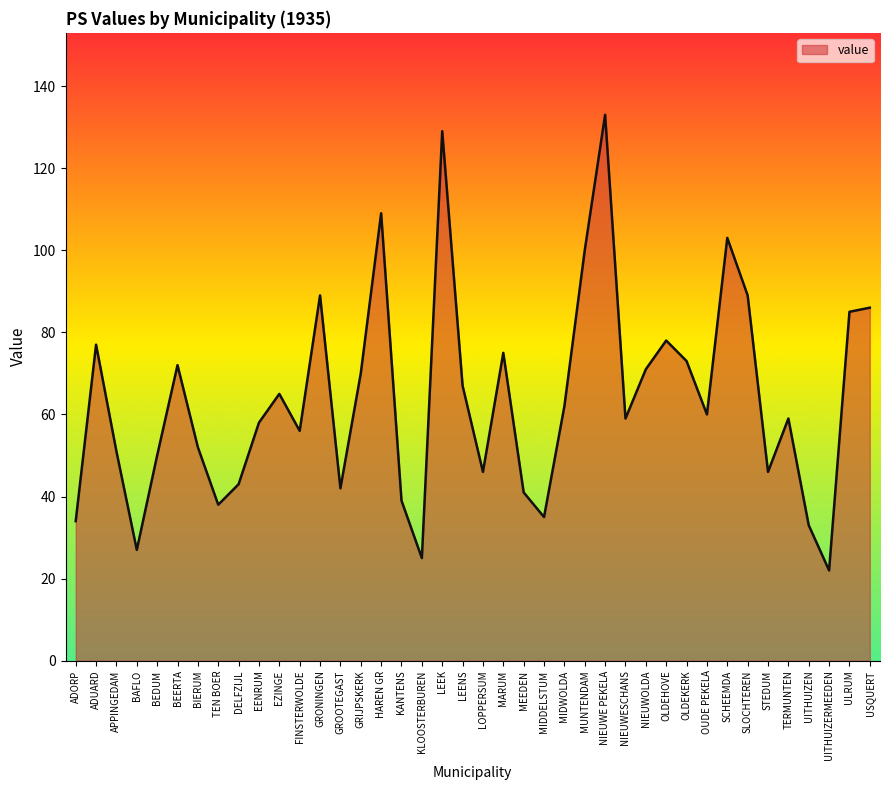

What position from the left is EENRUM?

10